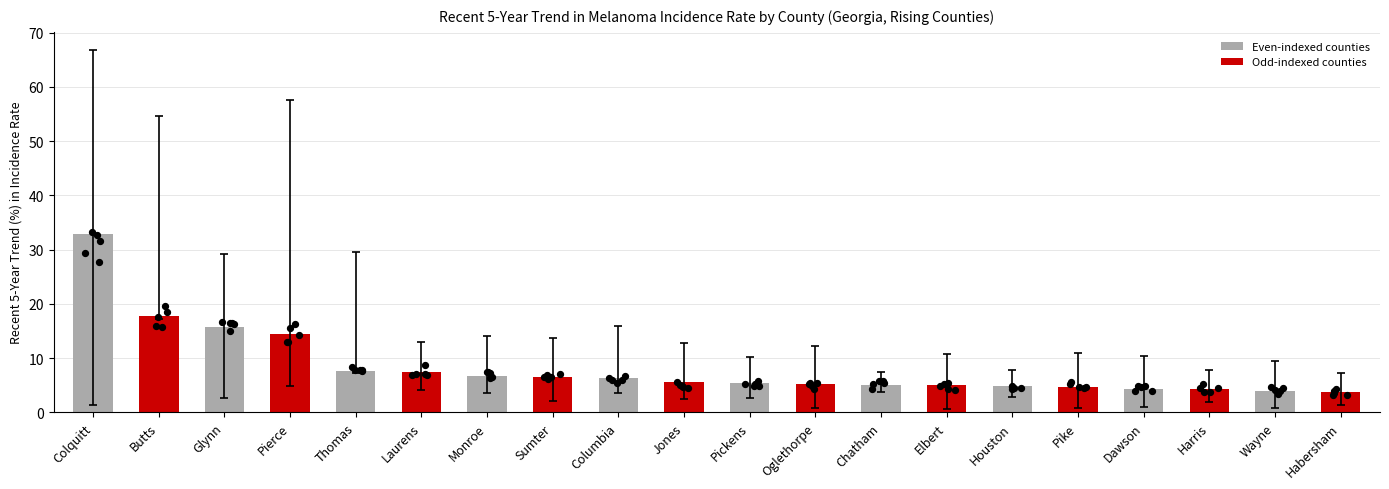

Approximately how many times larger is the value at Chatham compared to Pickens?

0.9